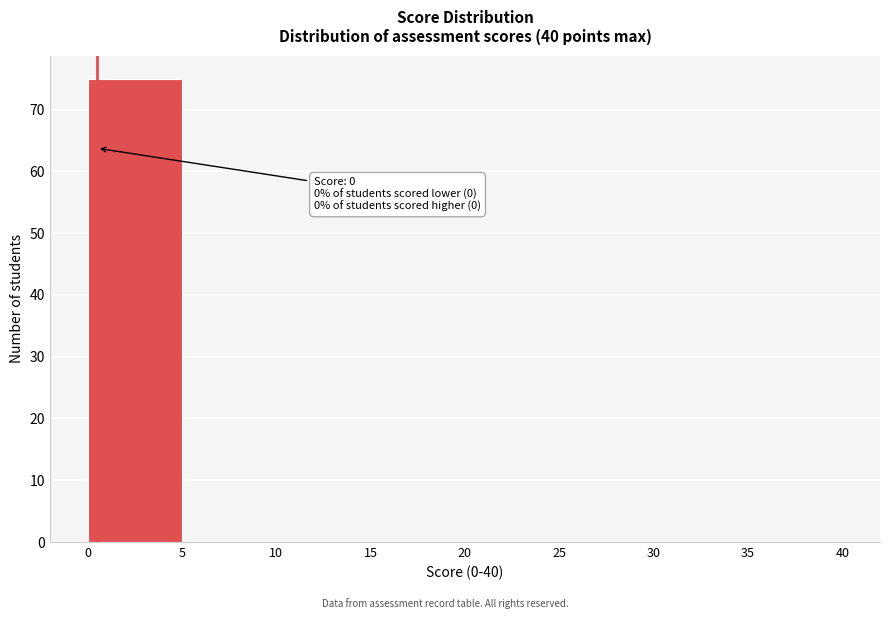

Which range on the x-axis has the tallest bar?

0 to 5